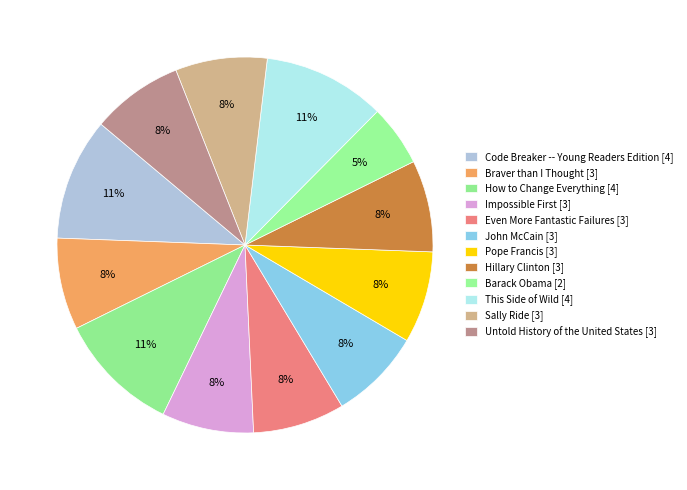

What portion of the pie excludes This Side of Wild?

89.5%